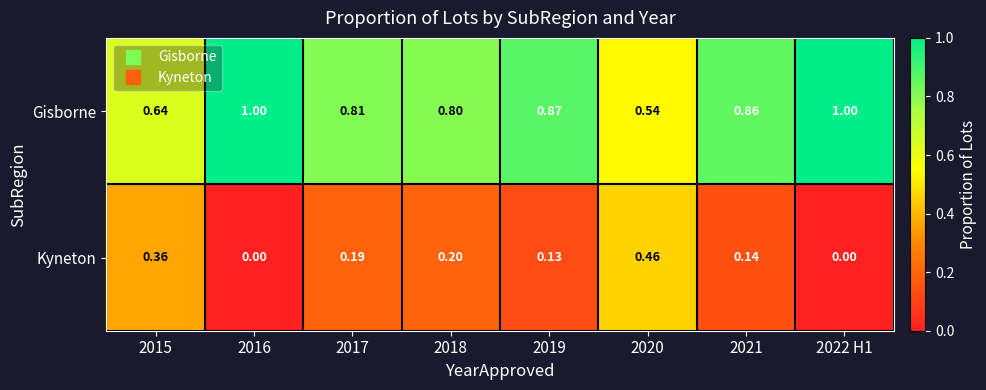

At 2018, list the series in order from smallest to largest.

Kyneton, Gisborne